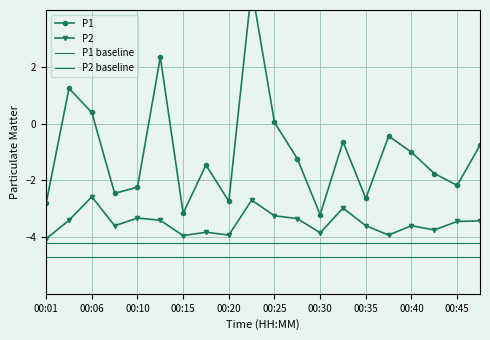

Is the value of P2 baseline at 00:35 greater than the value of P1 baseline at 11?

No